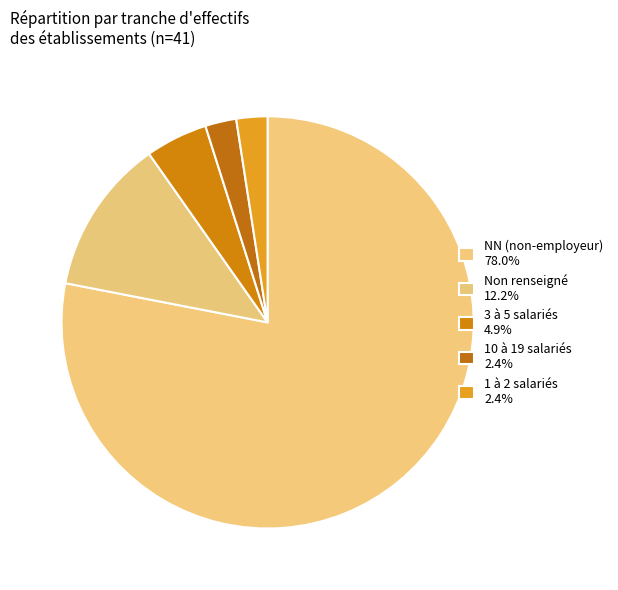

How many slices are in this pie chart?

5